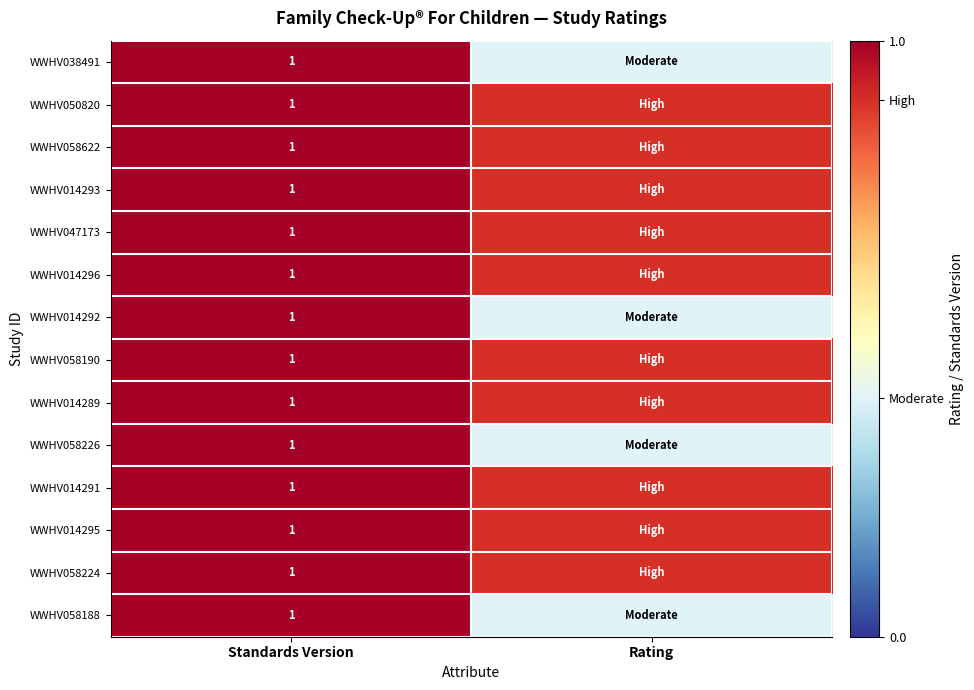

What is the spread (max minus min) of values at Rating?

0.5